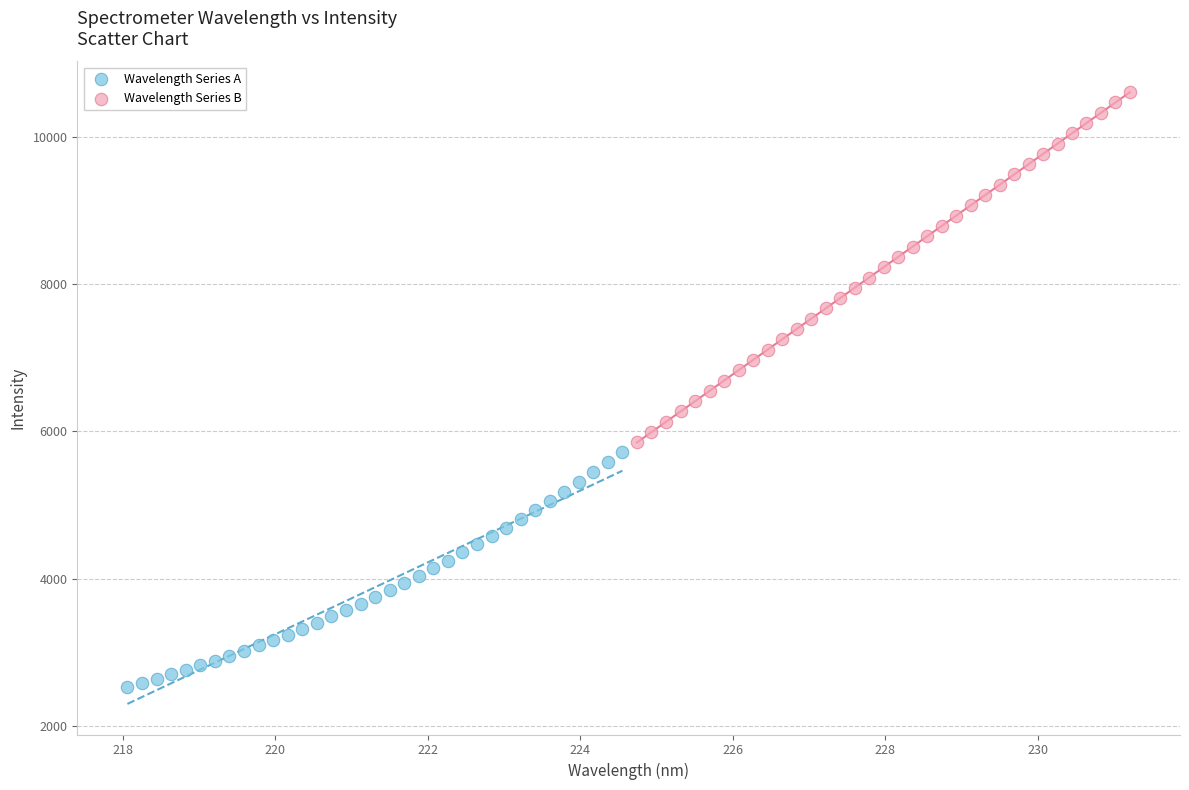

What are all the series names shown in the legend?

Wavelength Series A, Wavelength Series B